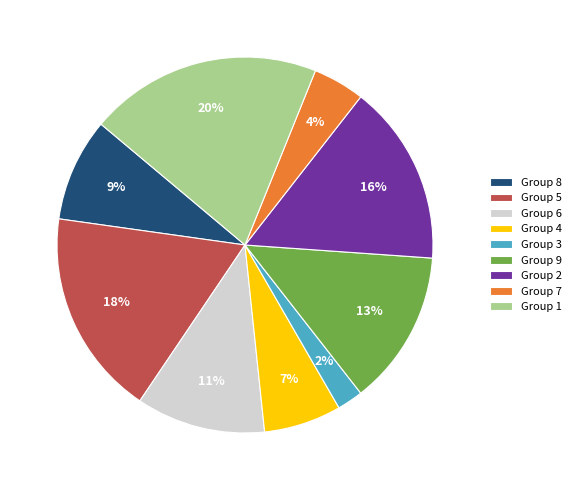

Is there any slice that represents more than half of the pie?

No